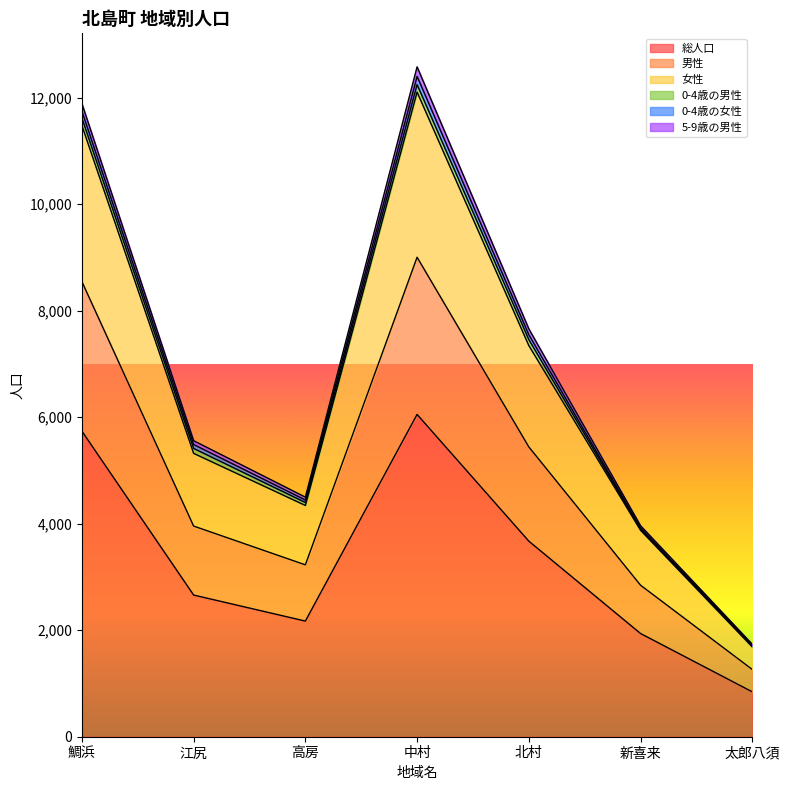

Is it true that 総人口 equals 962 at 高房?

False